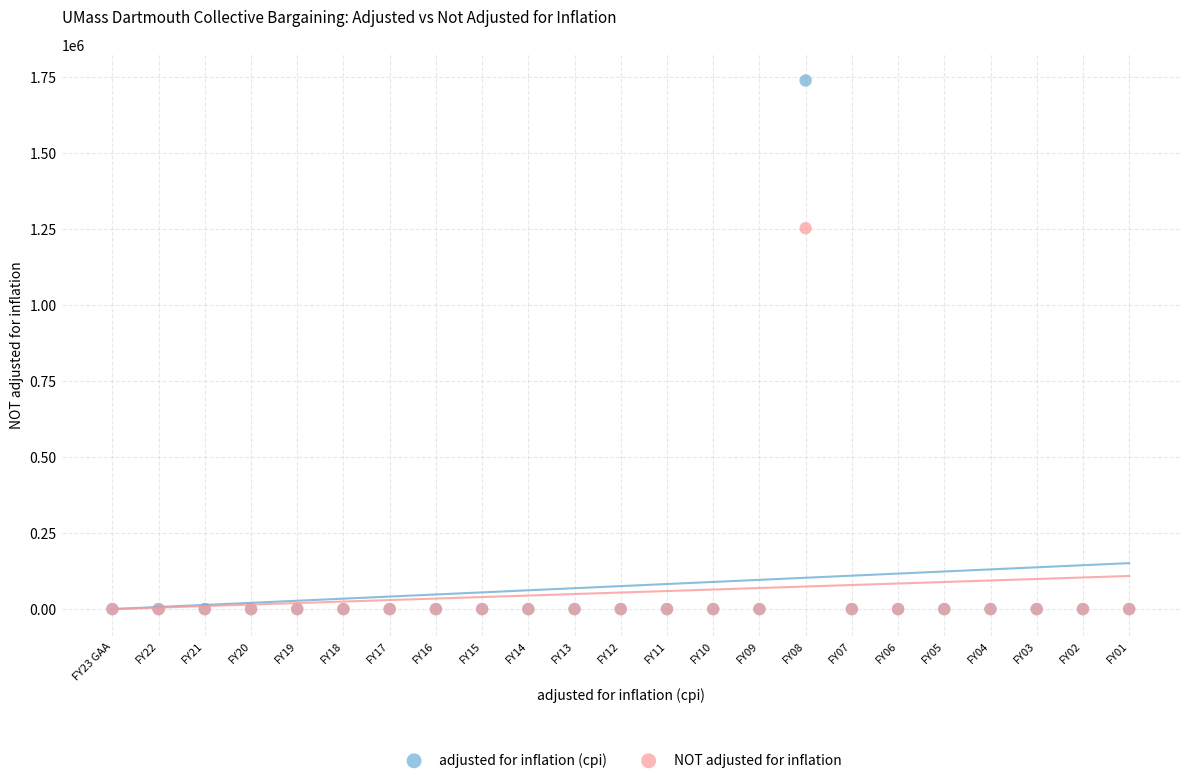

Across all series, what Y value is closest to 868959?

1252284